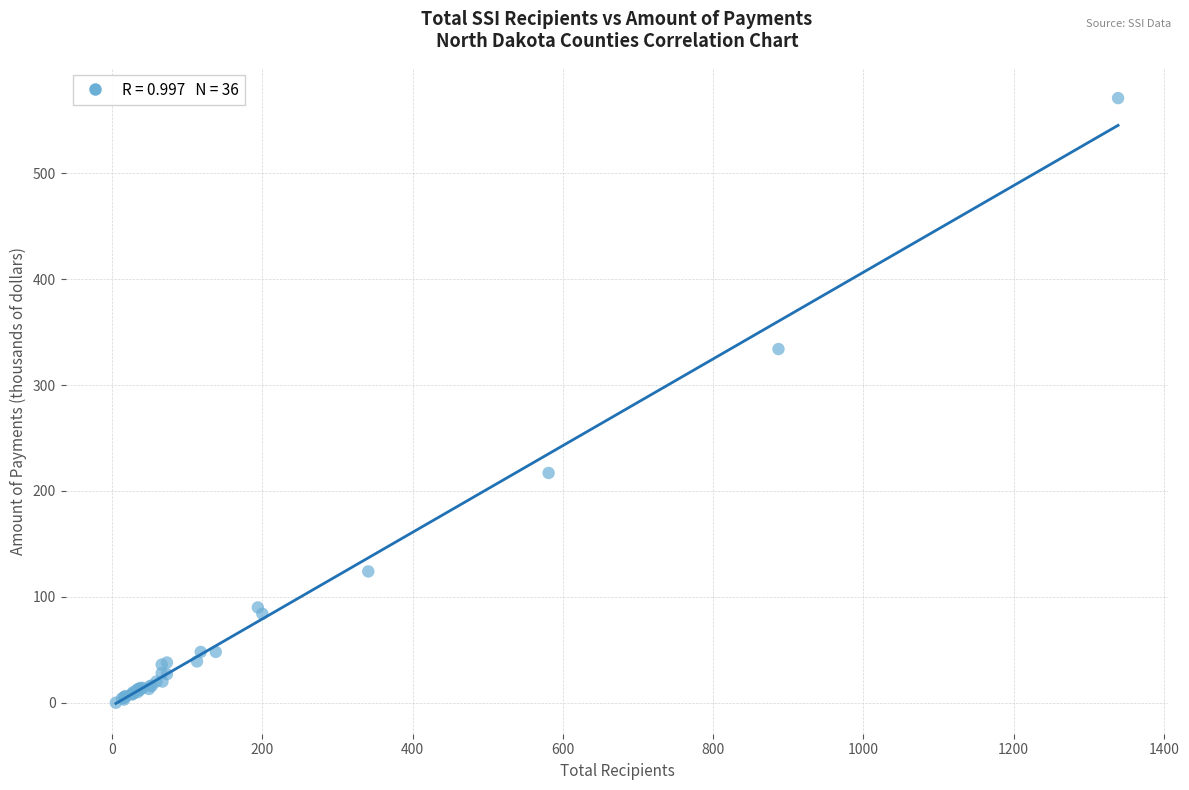

What Y value in the scatter plot is closest to 285?

334